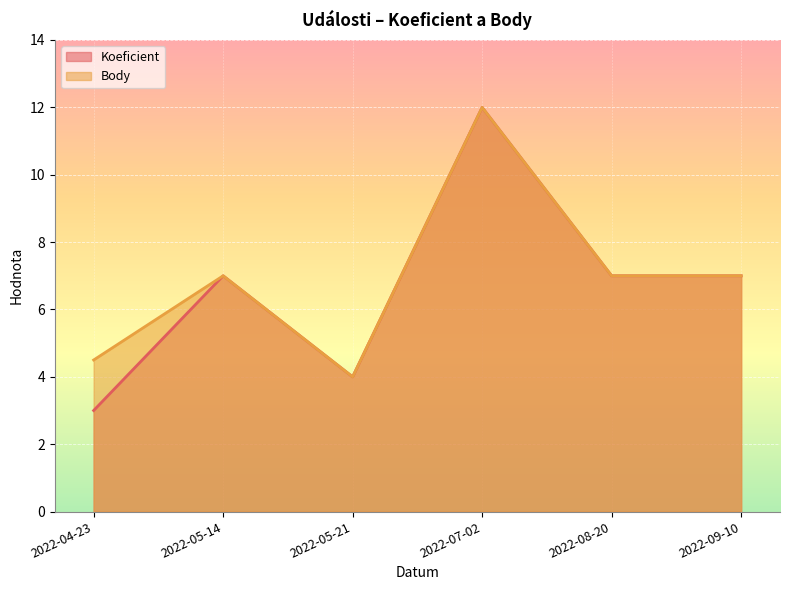

What is the lowest value of the Koeficient series?

3.0